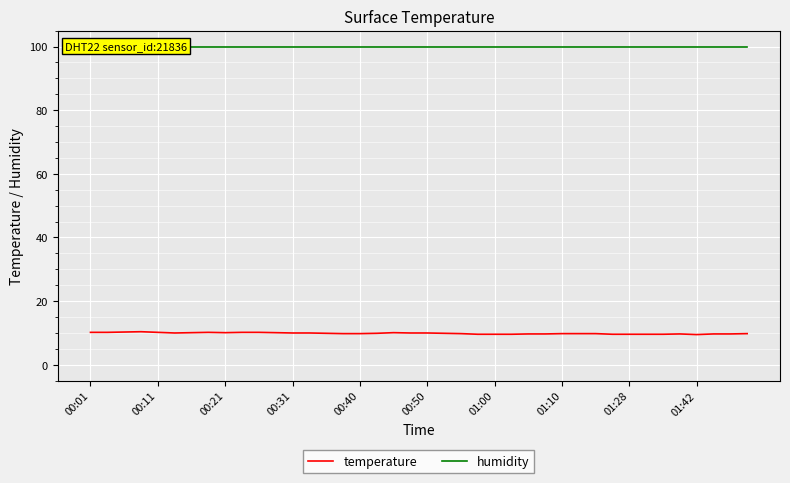

The value of temperature at 25 is 13.1. True or false?

False